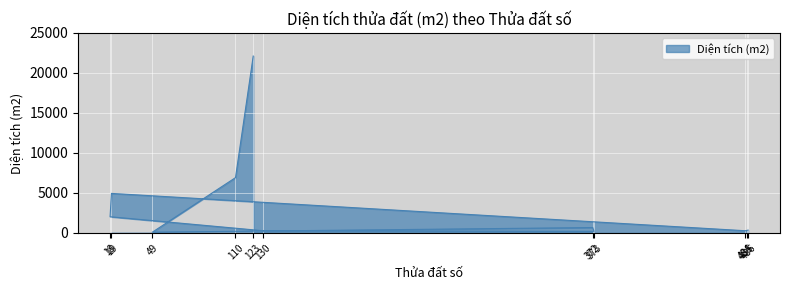

Where is the data nearest to the value 11105?

110